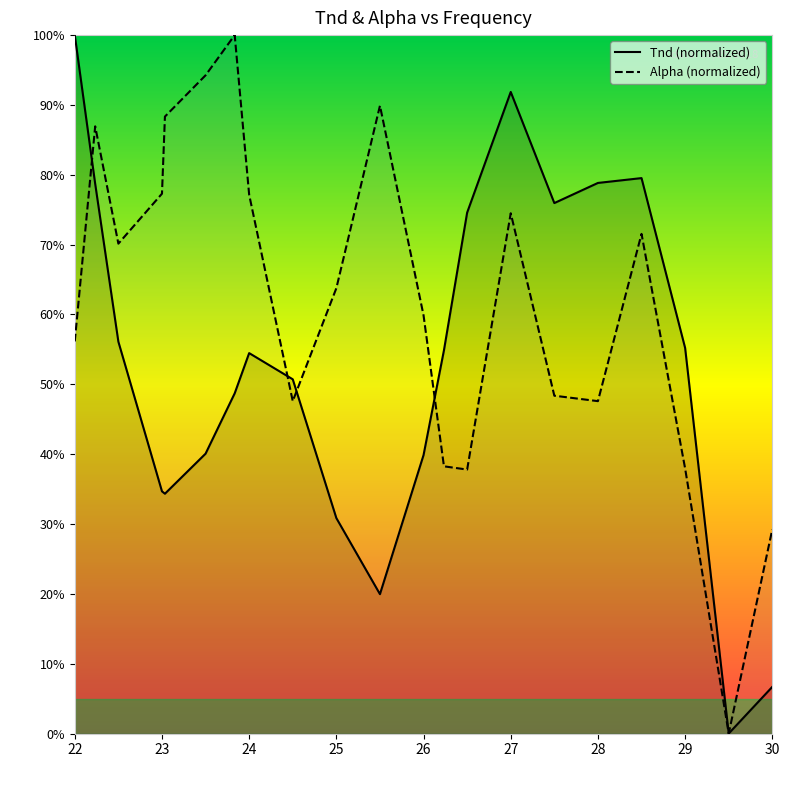

How many distinct data groups are displayed?

2